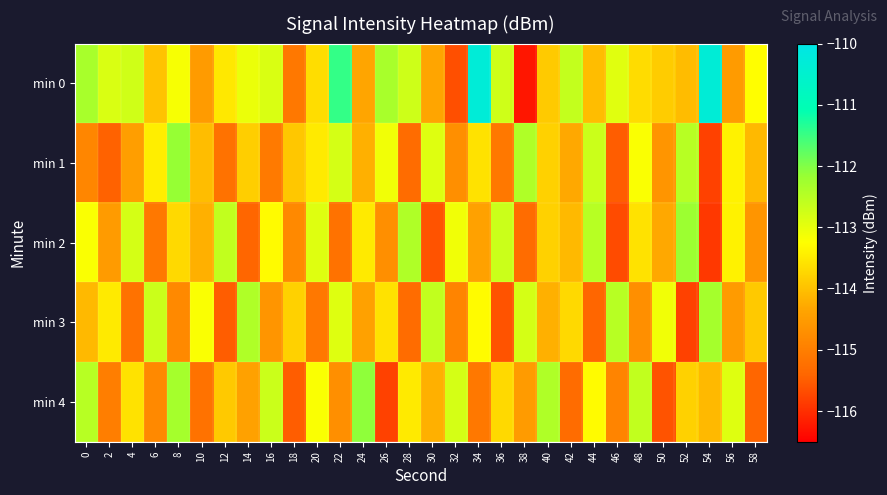

What is the difference between the highest and lowest values at 12?

2.9